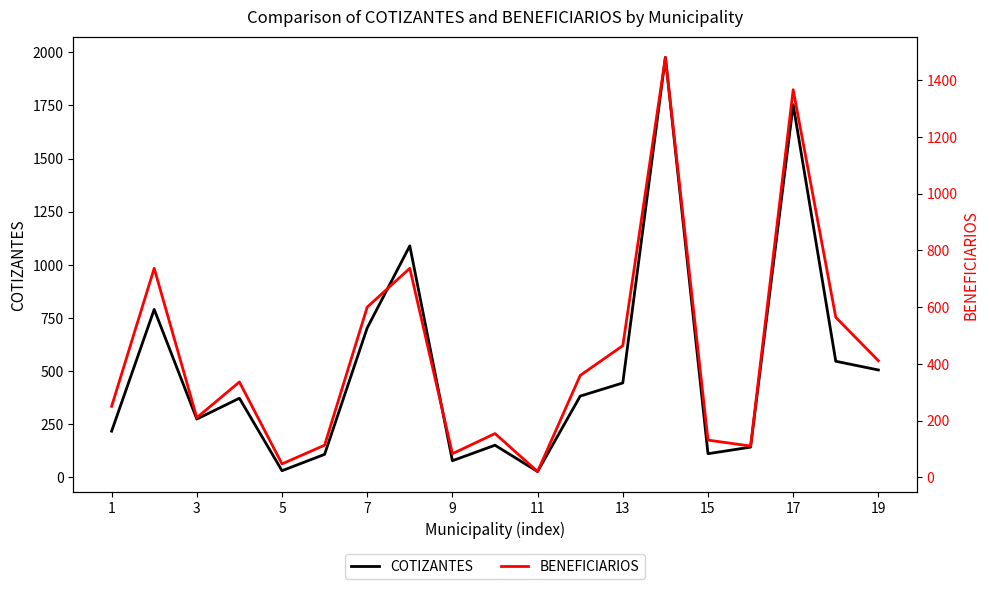

What is the greatest value displayed?

1976